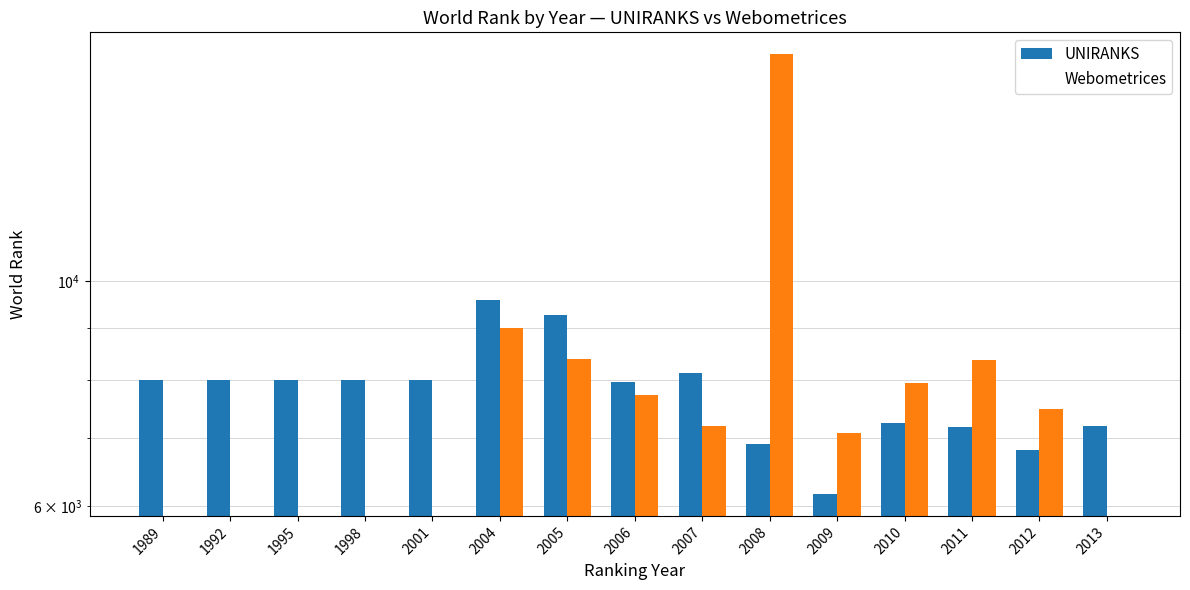

Rank the series at 2011 from highest to lowest value.

Webometrices, UNIRANKS